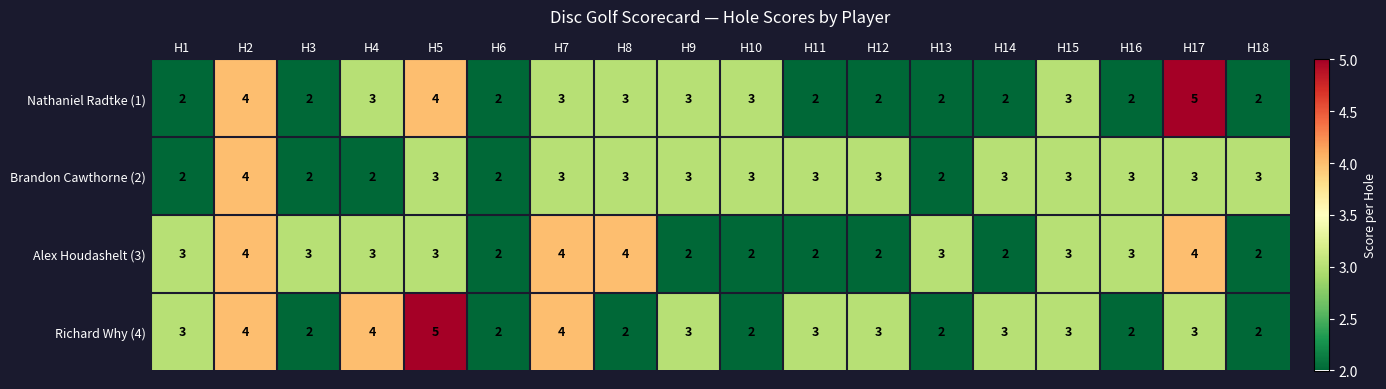

The Nathaniel Radtke (1) series shows 2 at H18. True or false?

True